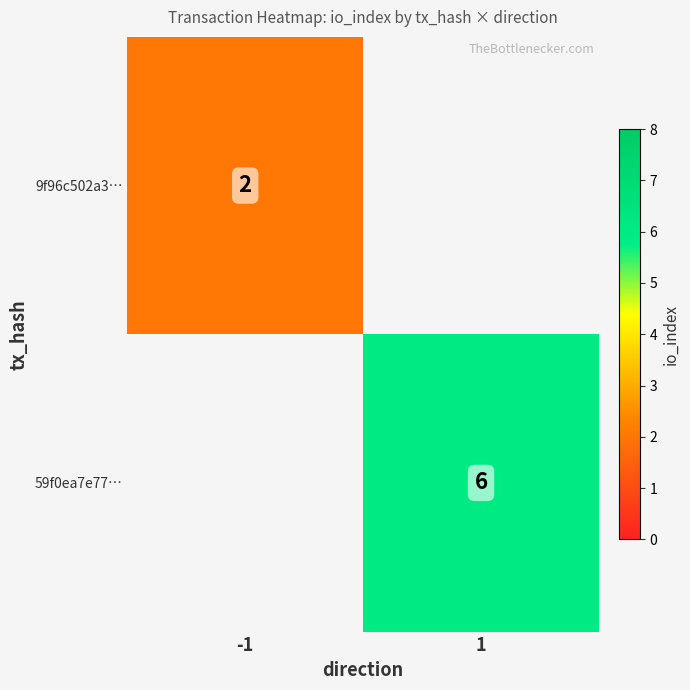

What is the minimum value shown in the chart?

2.0